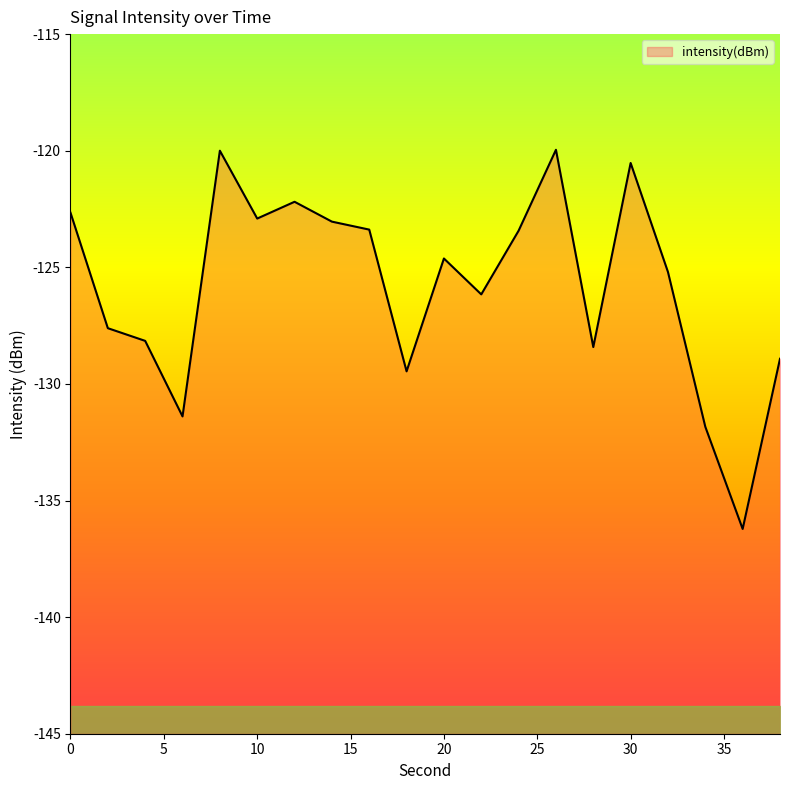

What value does the data have at 2?

-127.6